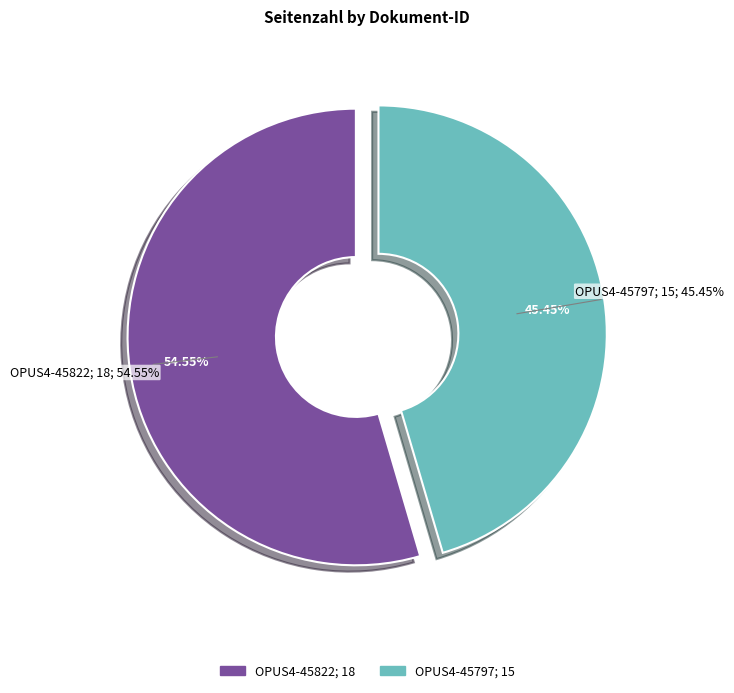

To the nearest percent, what is the difference between the OPUS4-45822 and OPUS4-45797 slice percentages?

9%